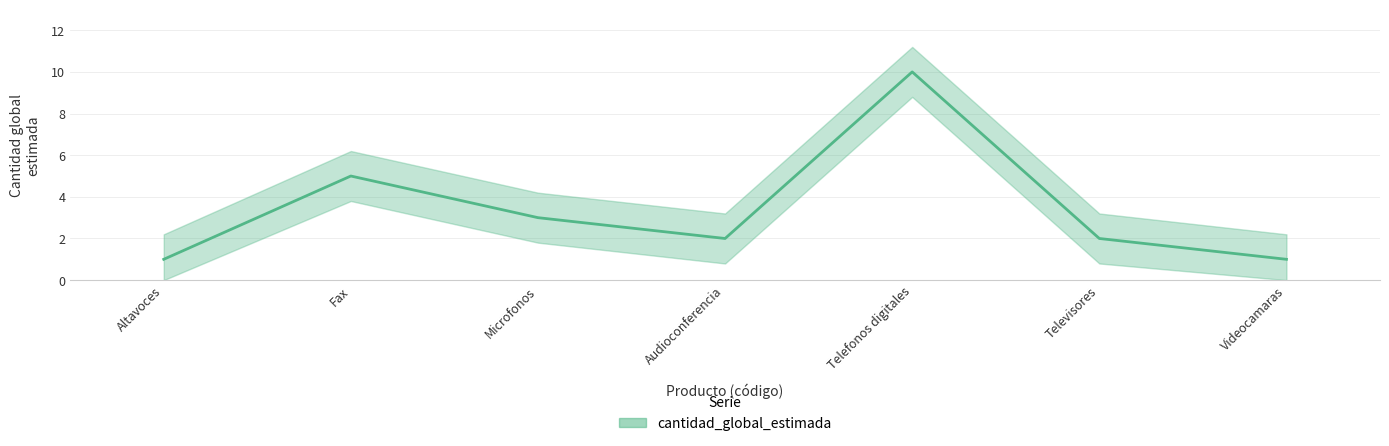

What is the greatest value displayed?

10